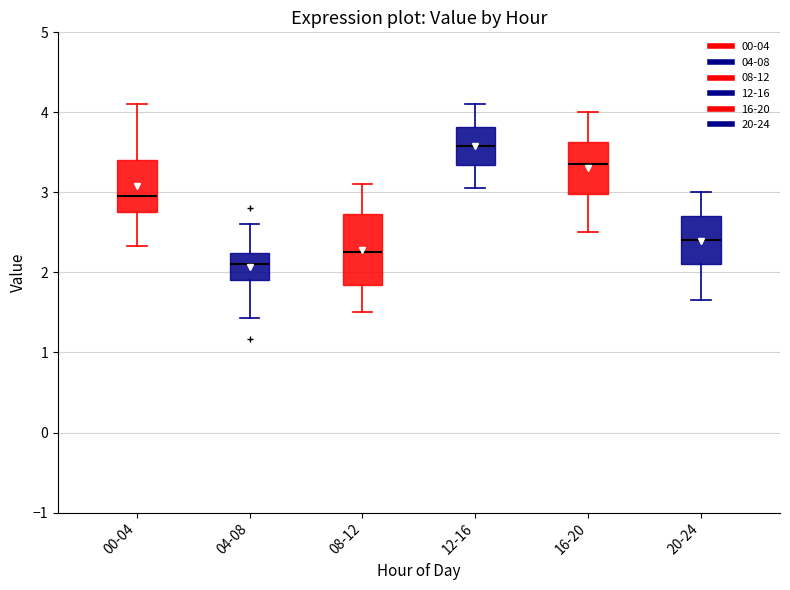

Which box's median line is the lowest?

04-08